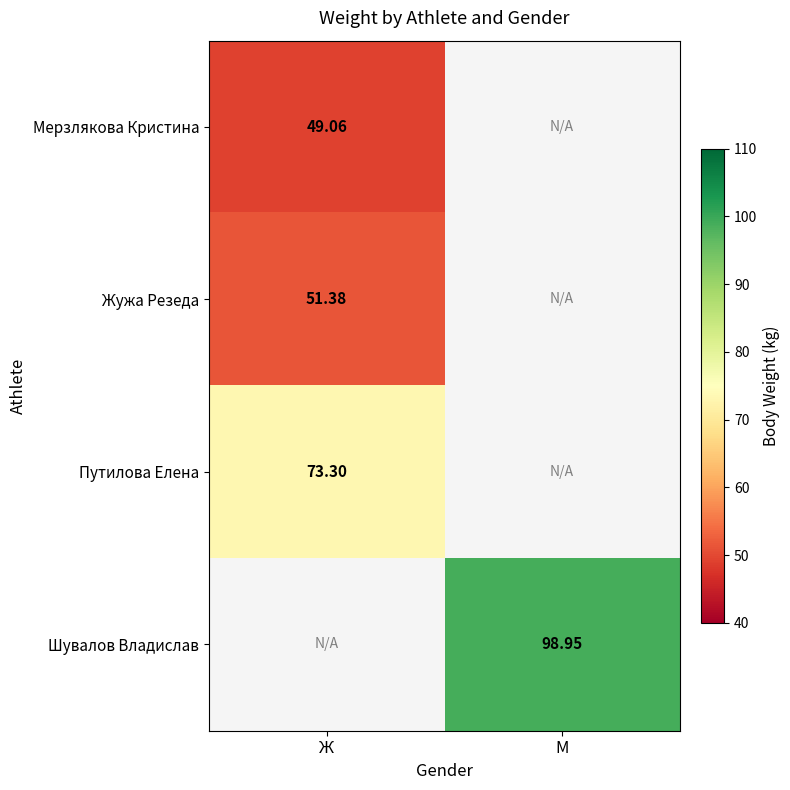

Is the value of Жужа Резеда at Ж greater than the value of Путилова Елена at Ж?

No